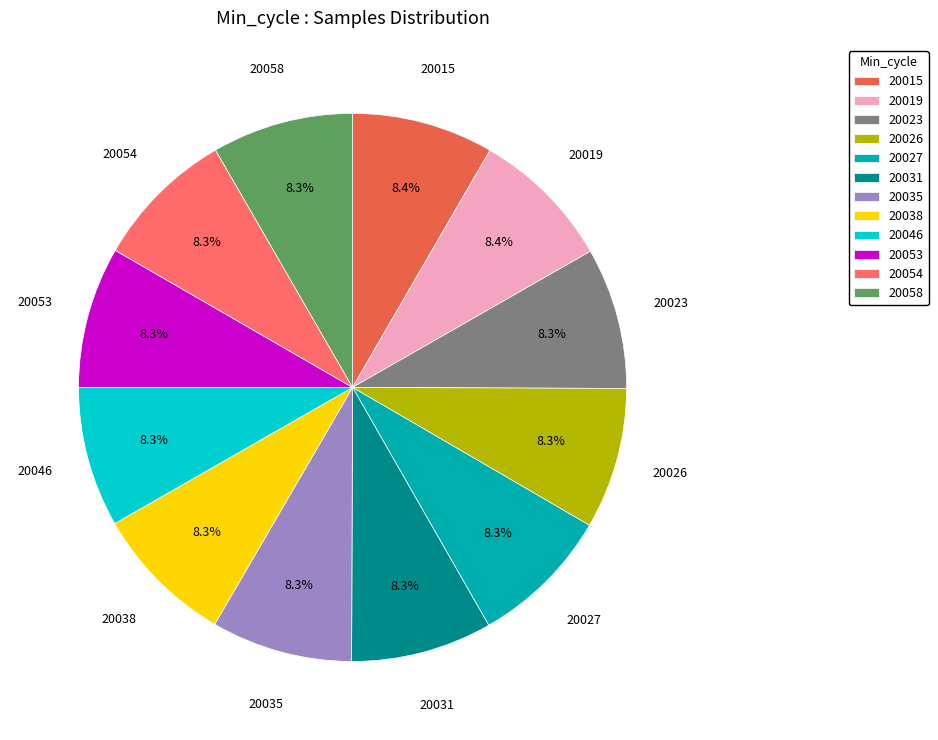

To the nearest percent, what portion does 20031 represent?

8%